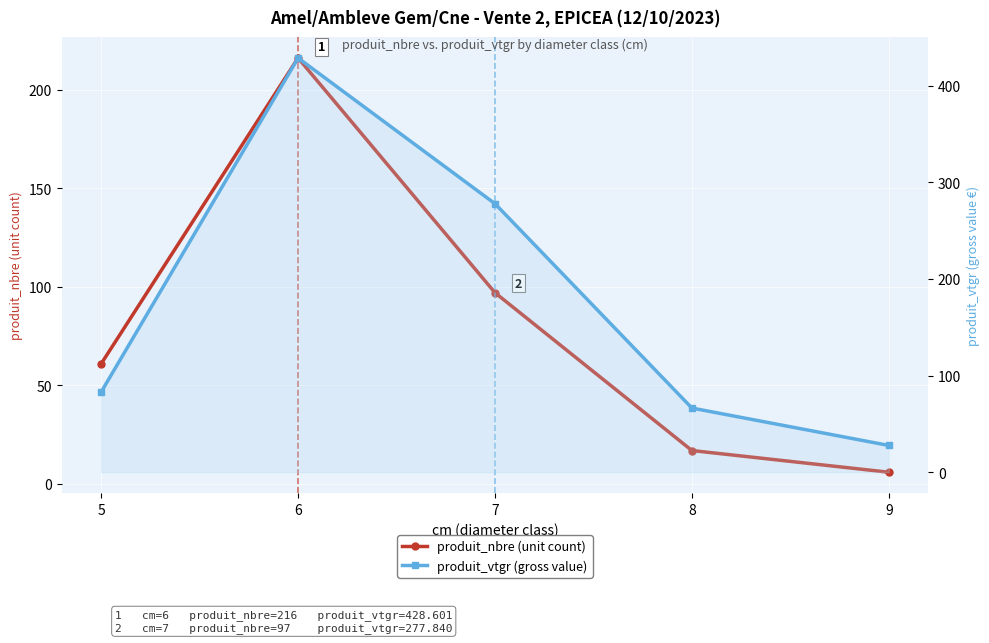

The produit_vtgr (gross value) series shows 277.8 at 7. True or false?

True